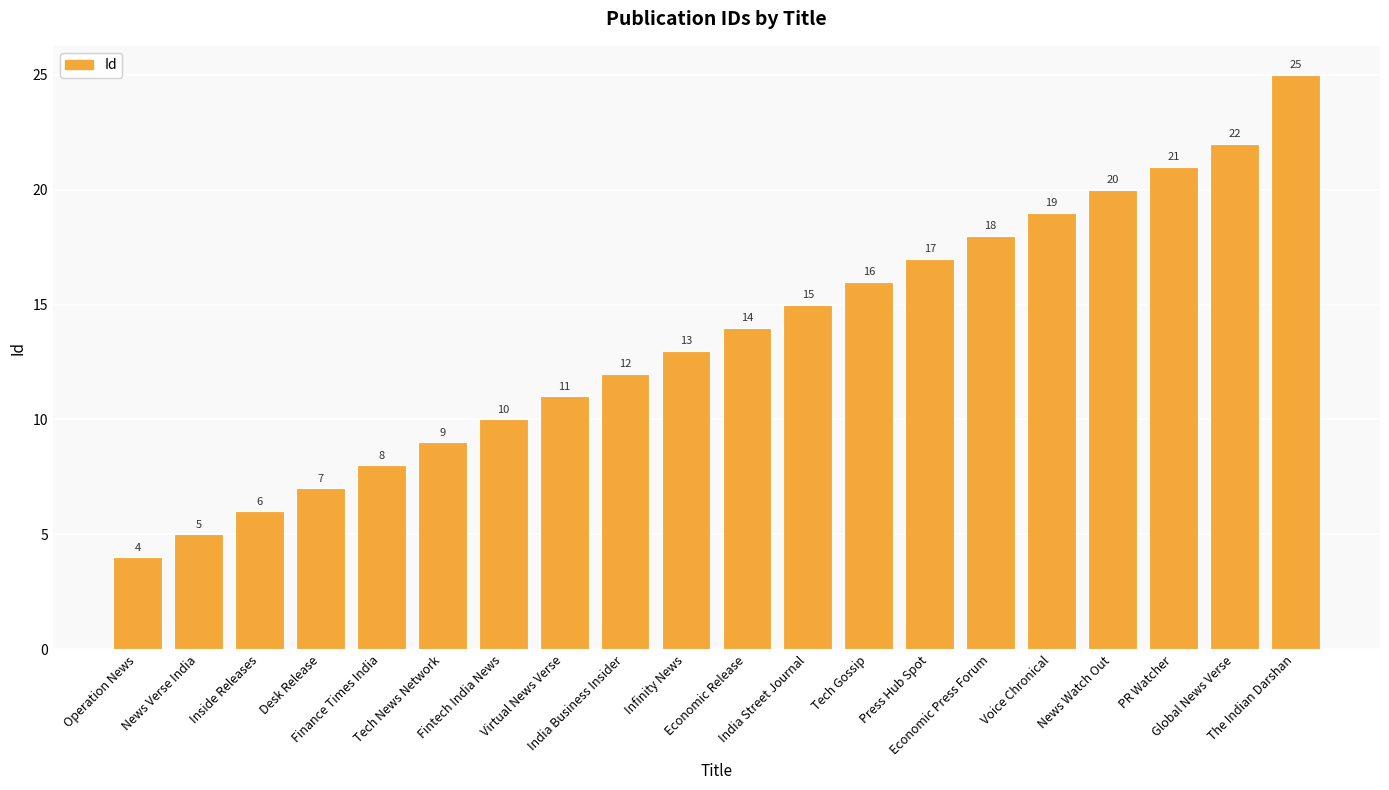

What is the sum of the values at Economic Release and The Indian Darshan?

39